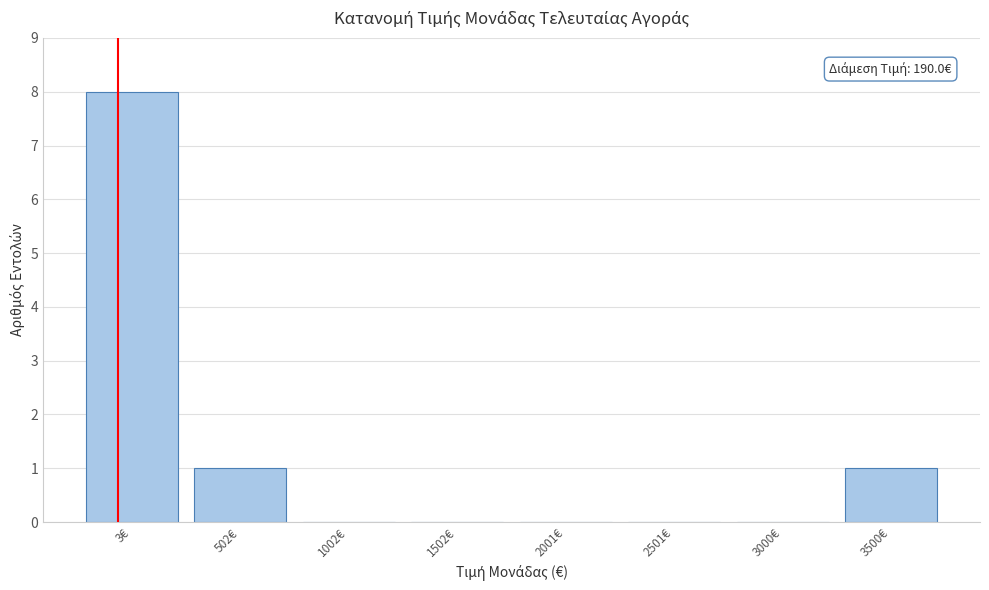

Reading left to right, what are all the values shown in this chart?

3€=8	502€=1	1002€=0	1502€=0	2001€=0	2501€=0	3000€=0	3500€=1